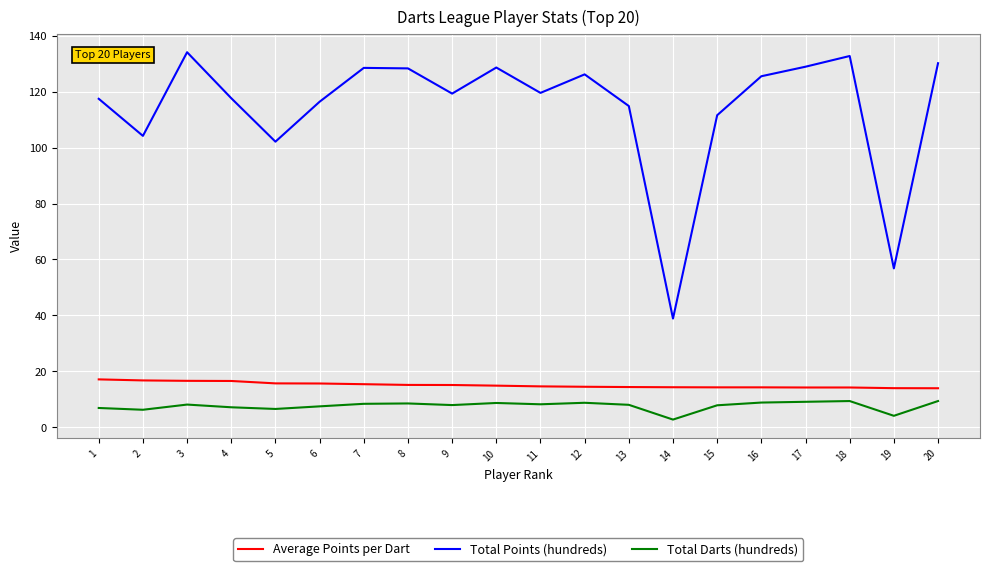

How many lines are shown in the chart?

3